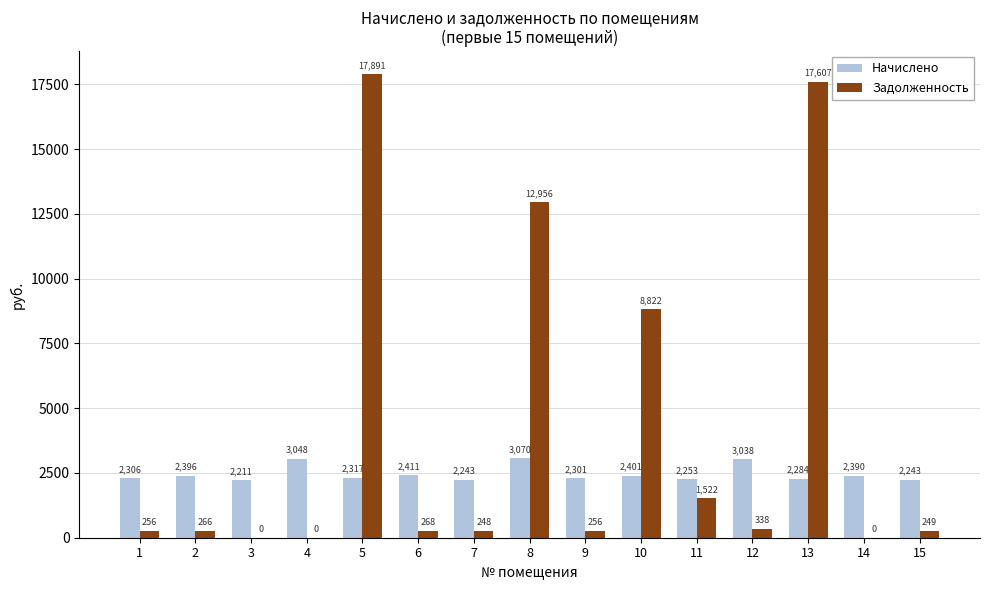

What is the maximum value shown in the chart?

17890.8